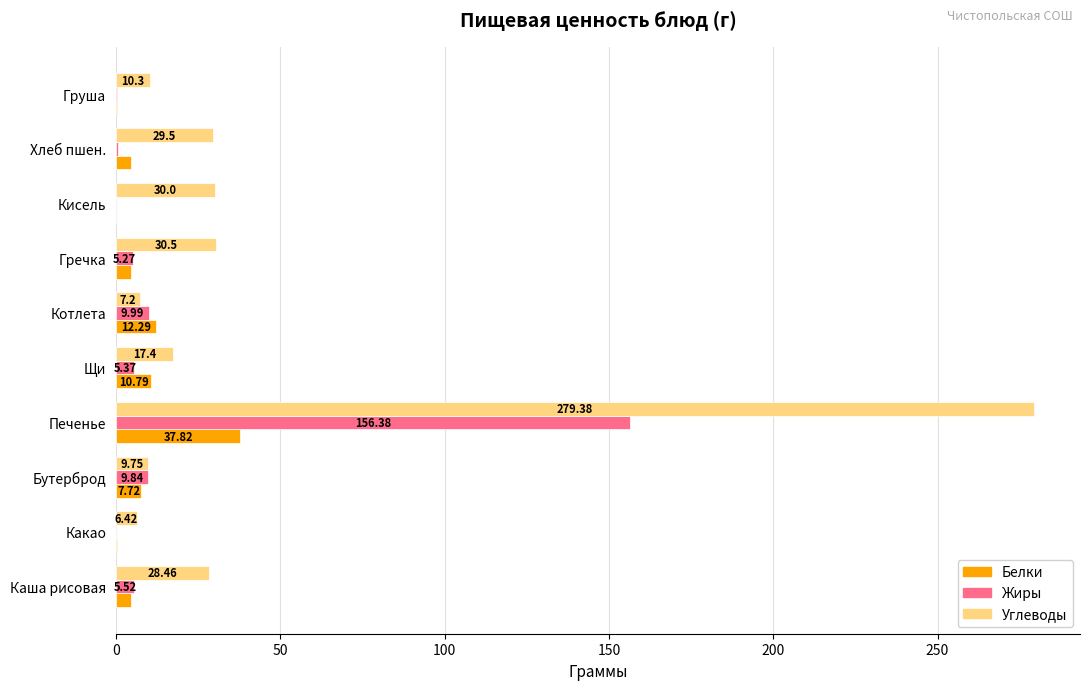

Is the value of Белки at Бутерброд greater than the value of Углеводы at Груша?

No